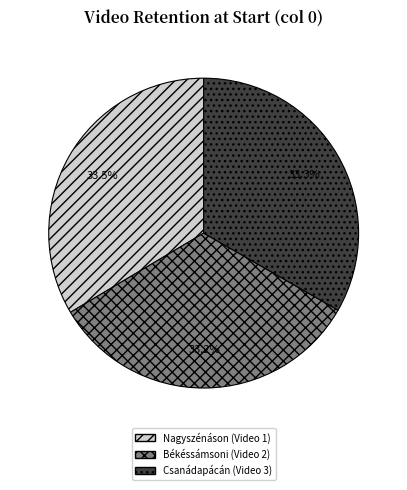

Does Csanádapácán (Video 3) account for over 50% of the chart?

No